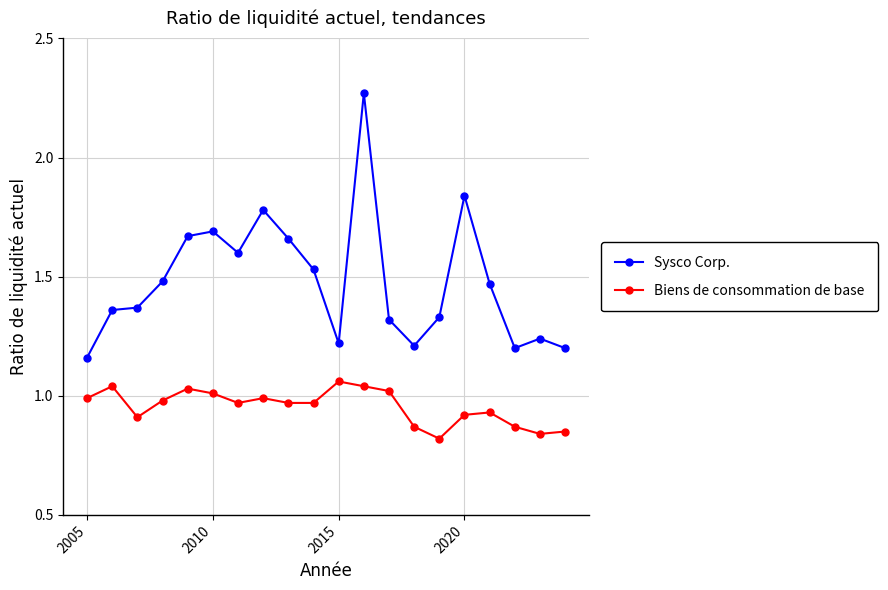

True or false: Biens de consommation de base and Sysco Corp. intersect in this chart.

False